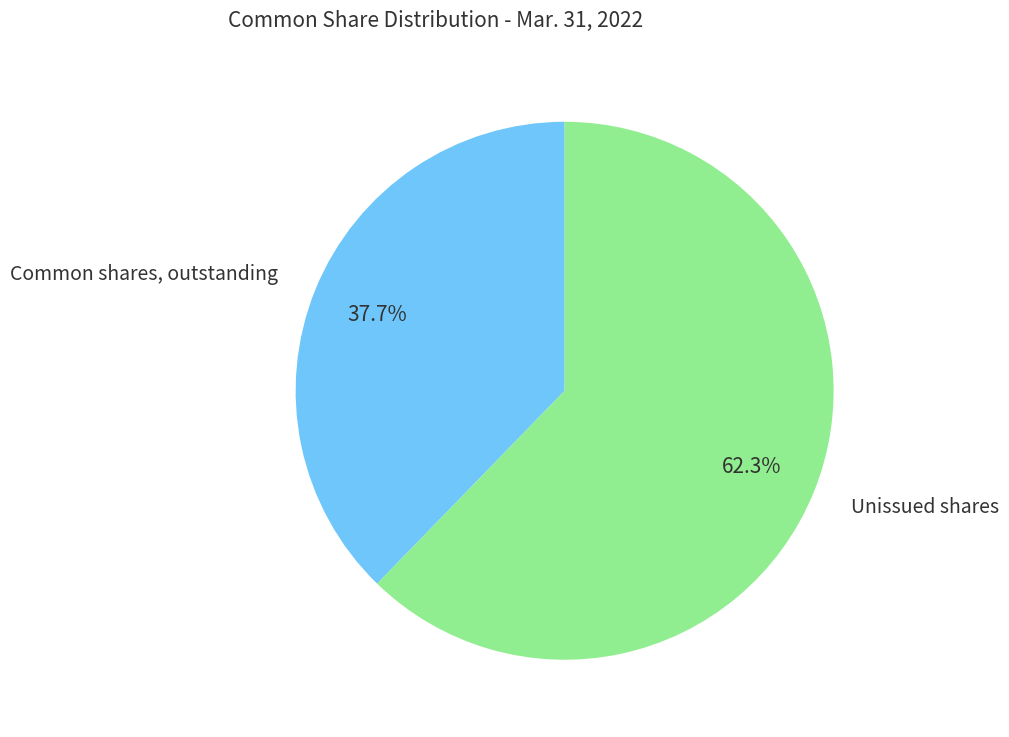

What is the majority slice?

Unissued shares